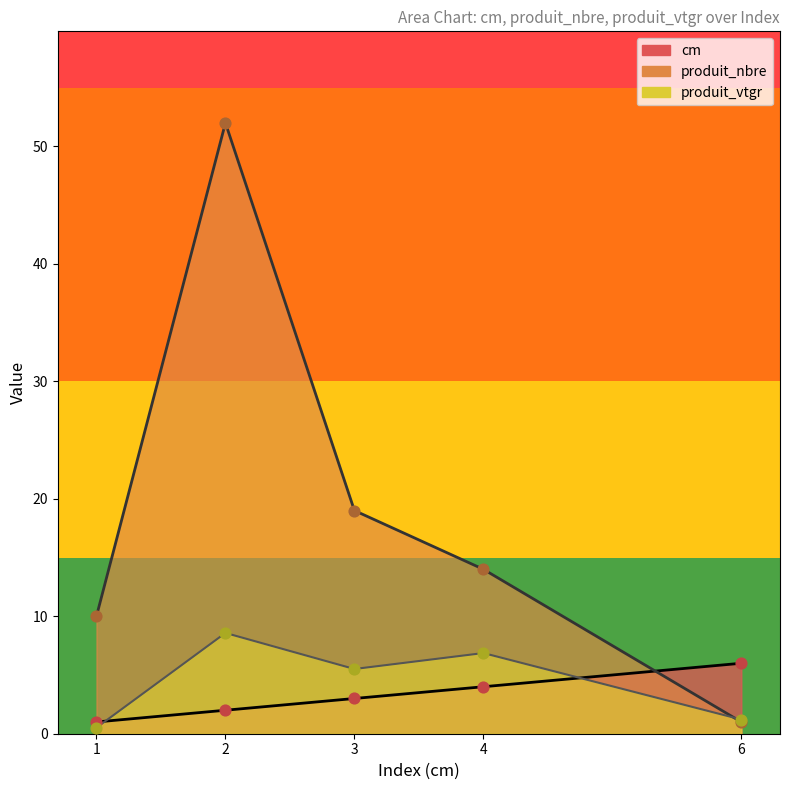

What is the total value across all series at 2?

62.6